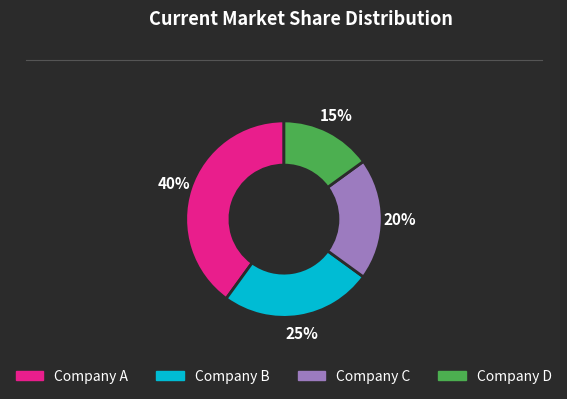

Is there a majority slice in this chart?

No